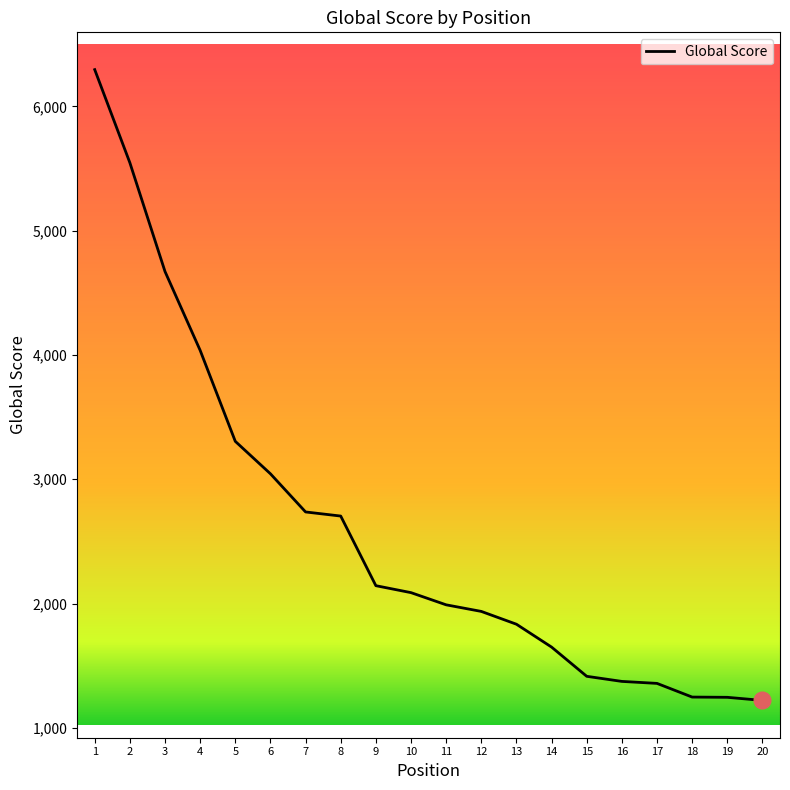

What is the greatest value displayed?

6295